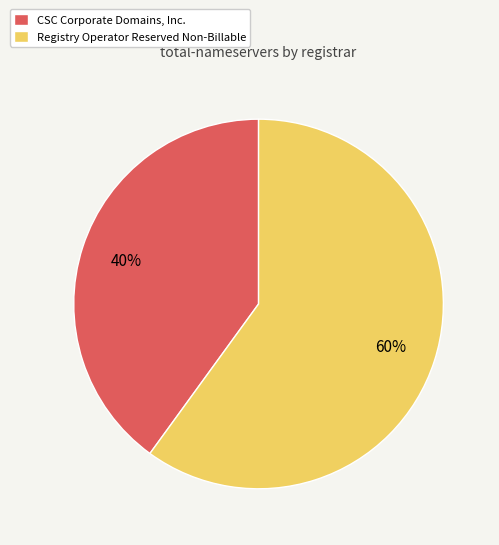

Which slice is the smallest?

CSC Corporate Domains, Inc.